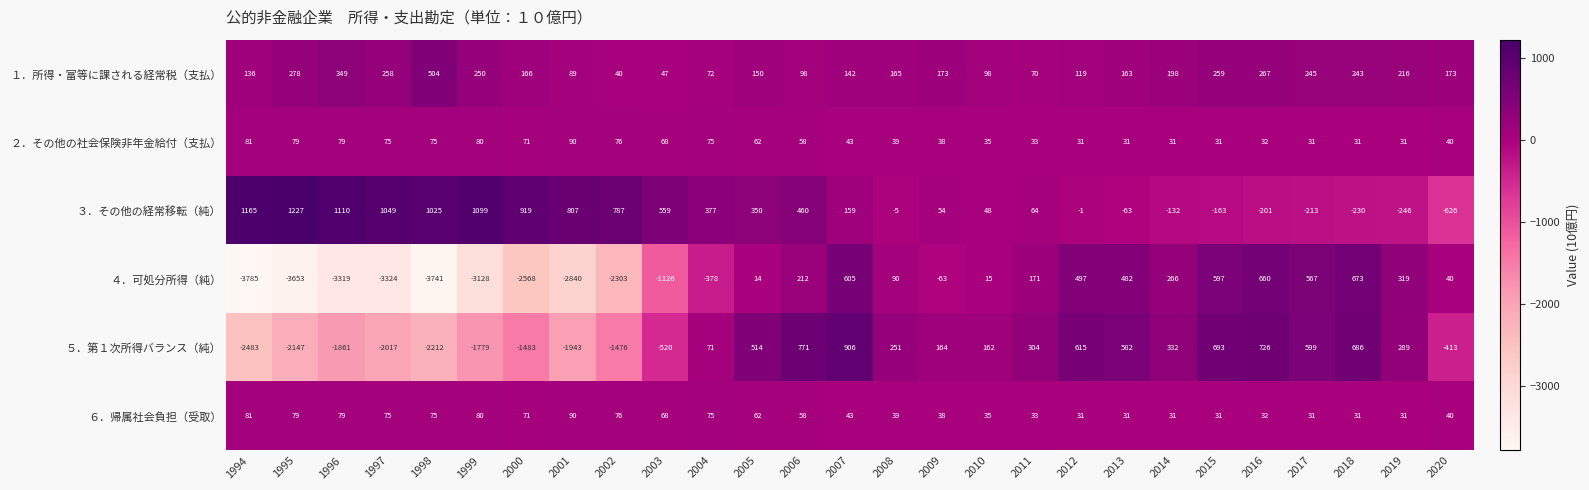

Which category has the lowest value across all series?

1994